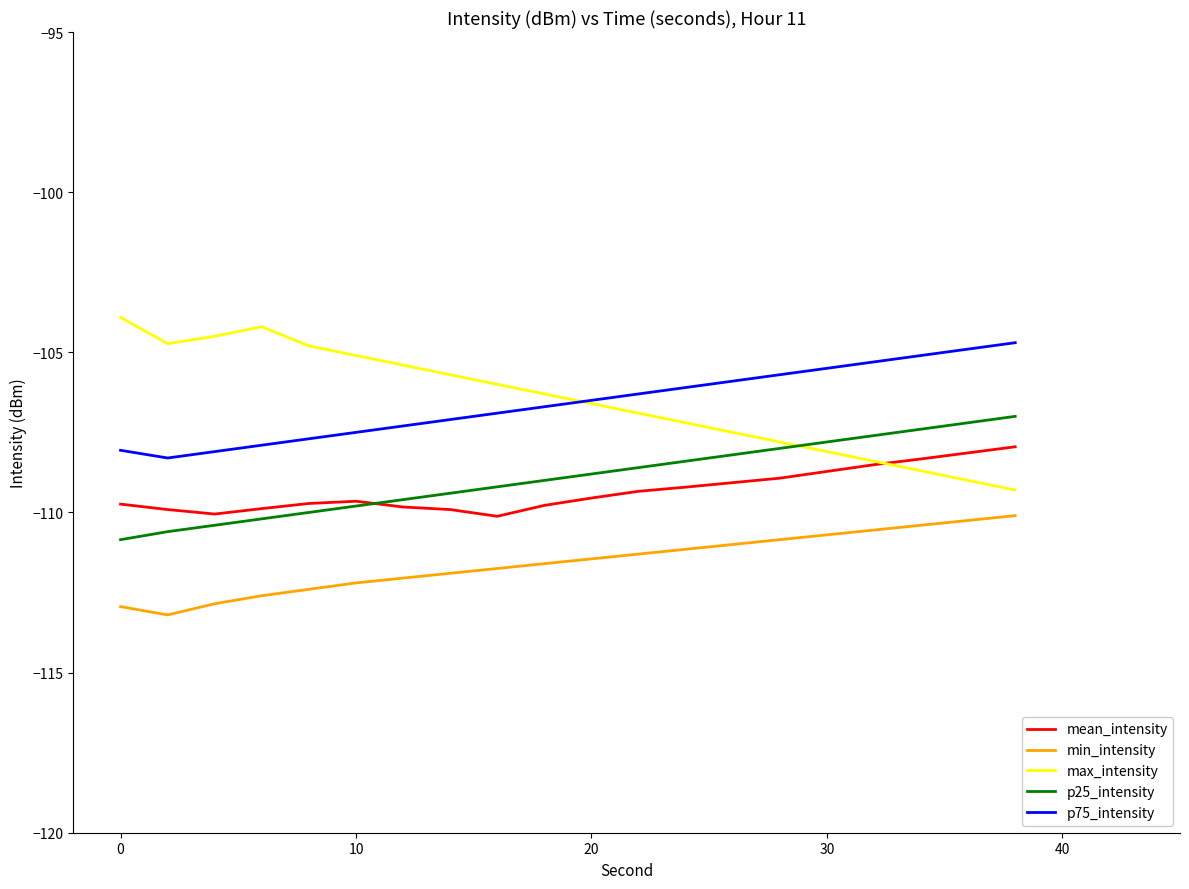

What is the maximum value for p25_intensity?

-107.0